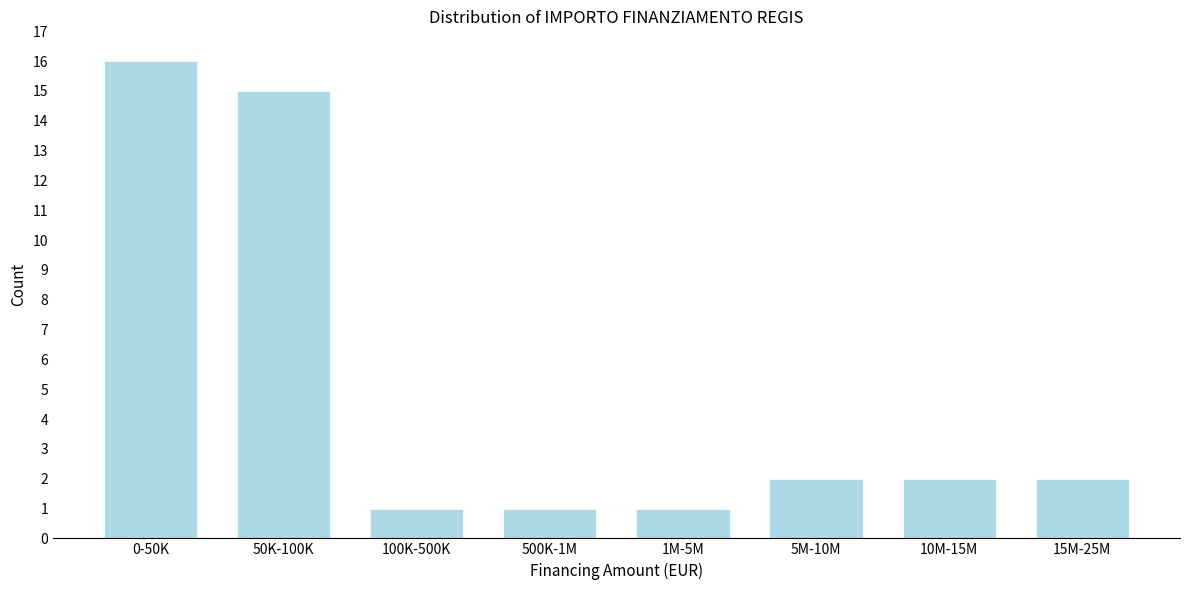

Reading left to right, what are all the values shown in this chart?

0-50K=16	50K-100K=15	100K-500K=1	500K-1M=1	1M-5M=1	5M-10M=2	10M-15M=2	15M-25M=2